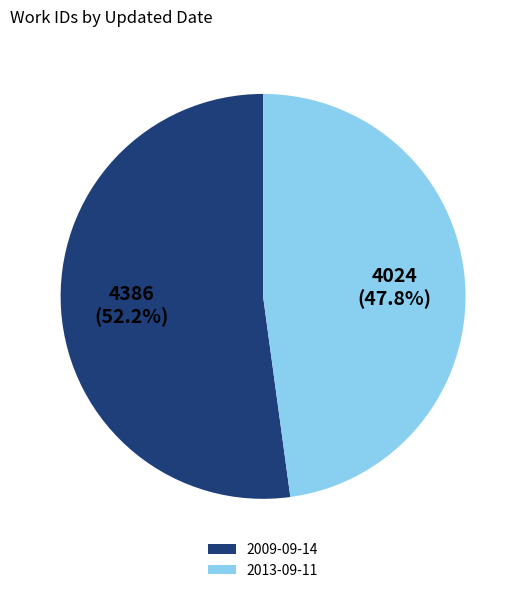

Approximately how many times larger is the value at 2013-09-11 compared to 2009-09-14?

0.9